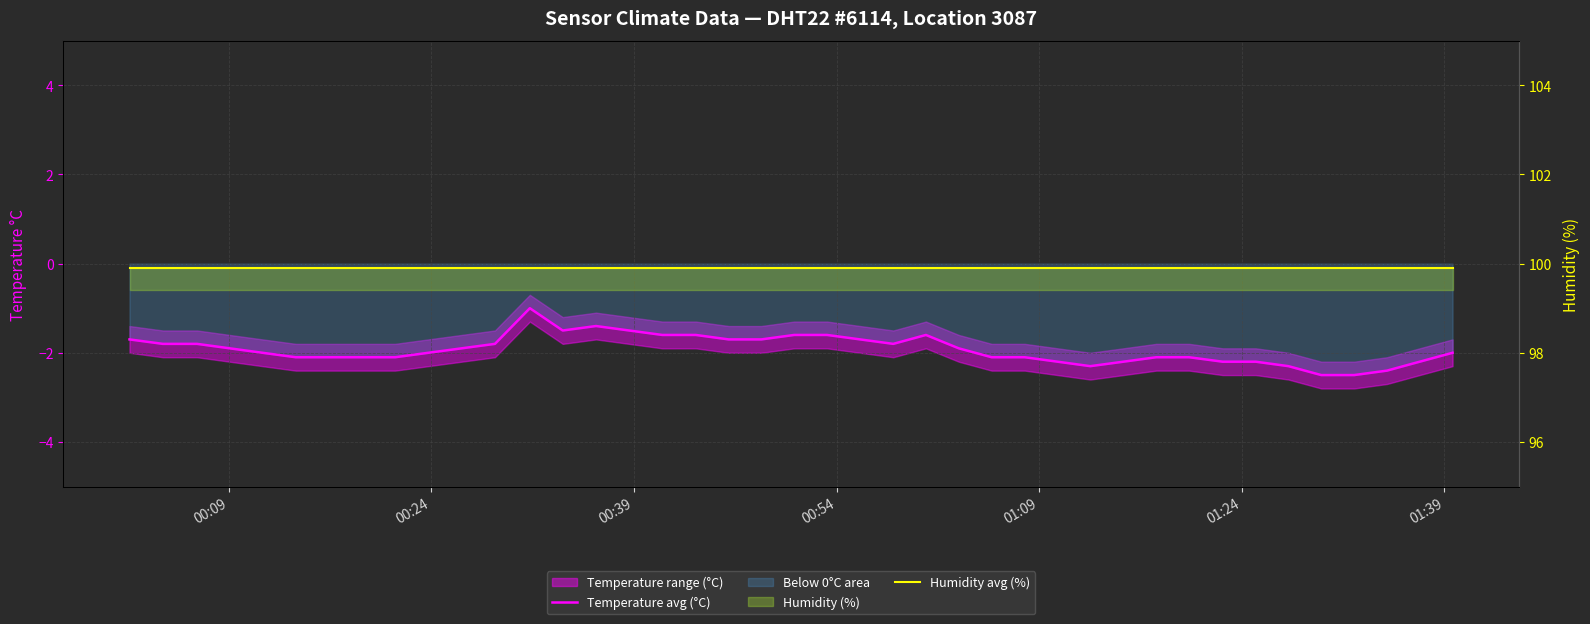

What is the sum of all Humidity avg (%) values?

3996.0